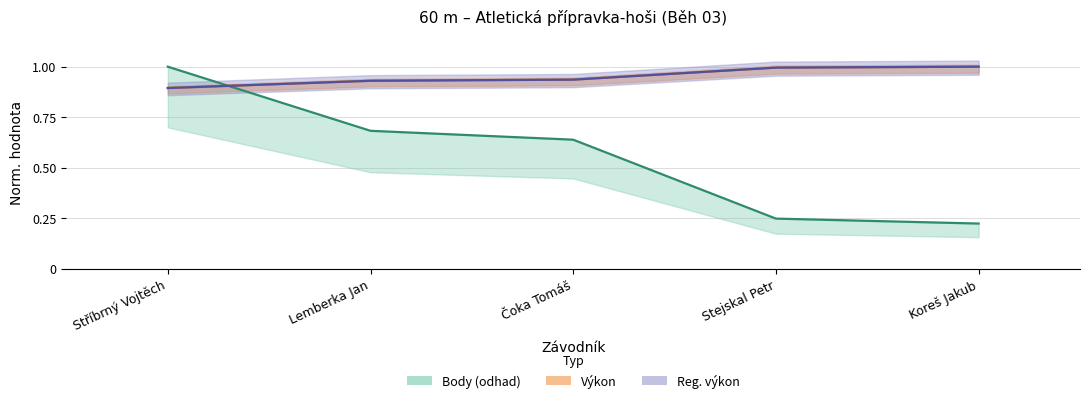

Is it true that Body equals 0.2 at Koreš Jakub?

True